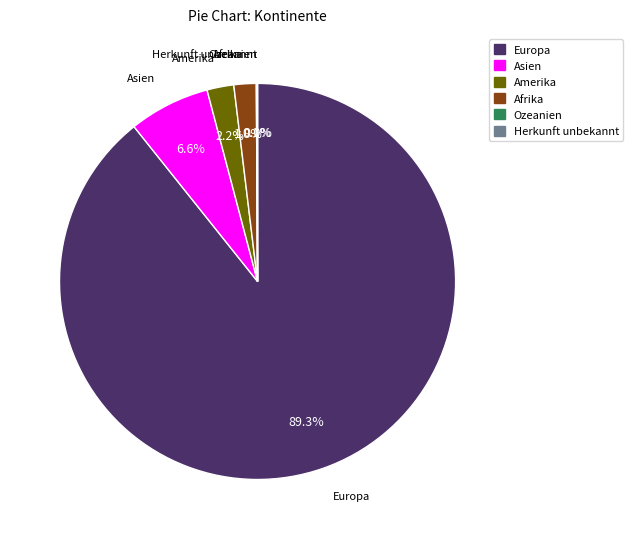

What is the majority slice?

Europa